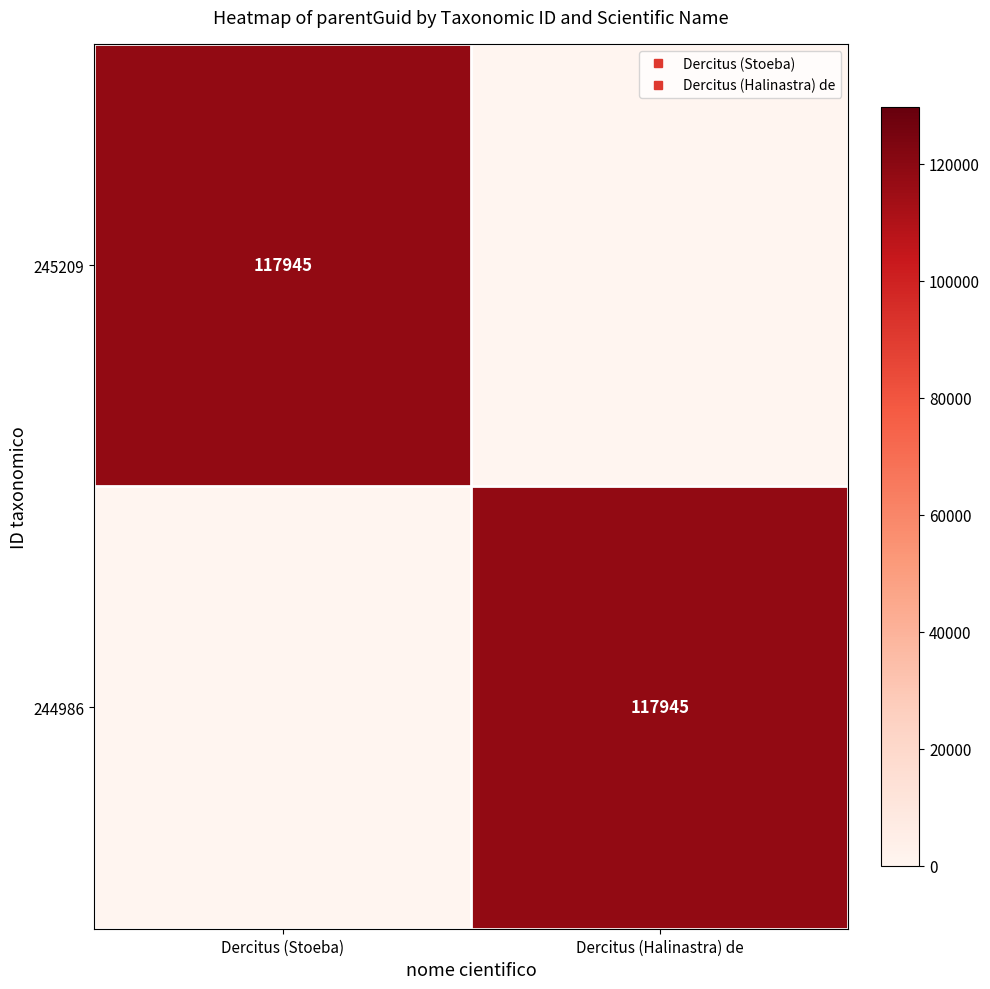

What is the maximum value for 244986?

117945